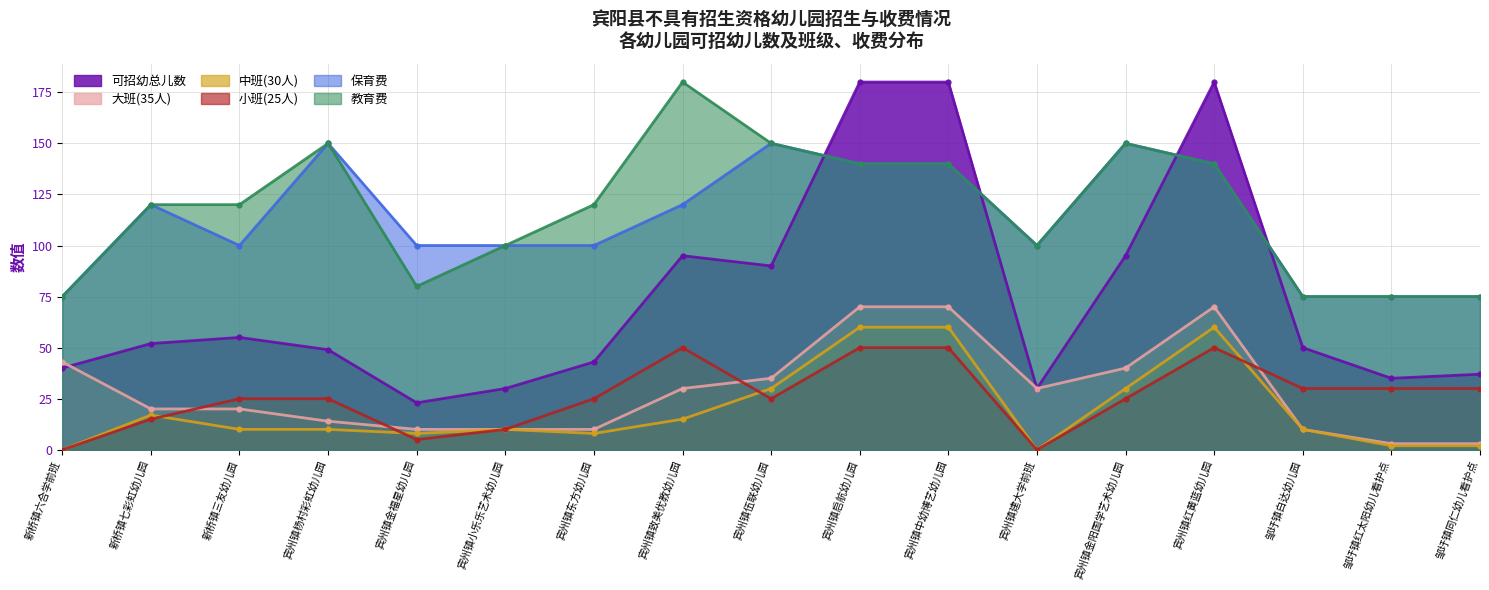

Count the number of categories in the chart.

17